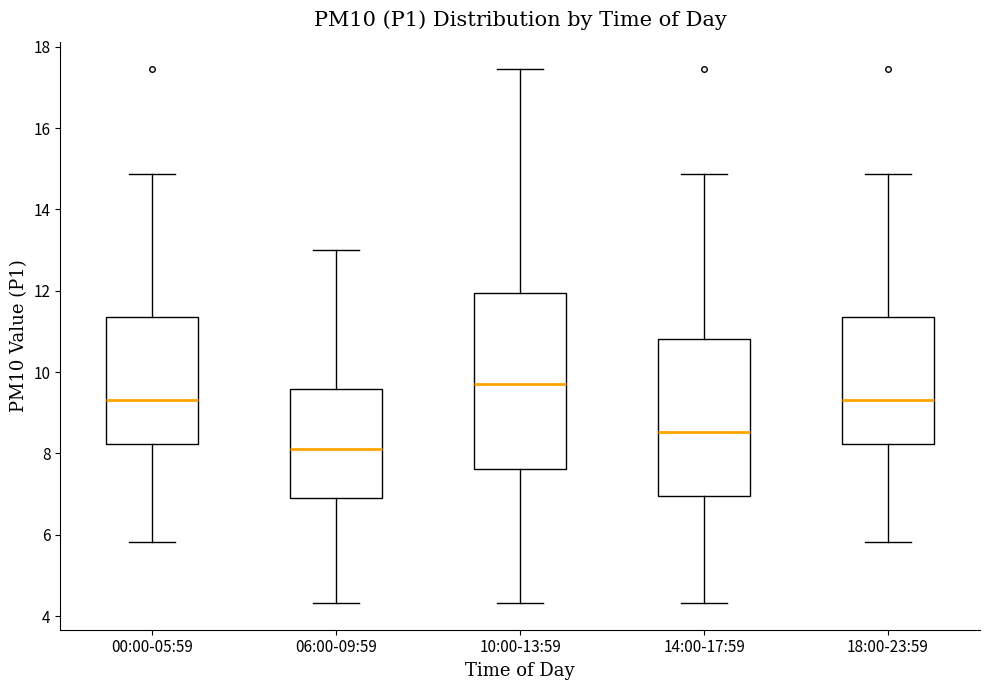

Which box's median line is the lowest?

06:00-09:59